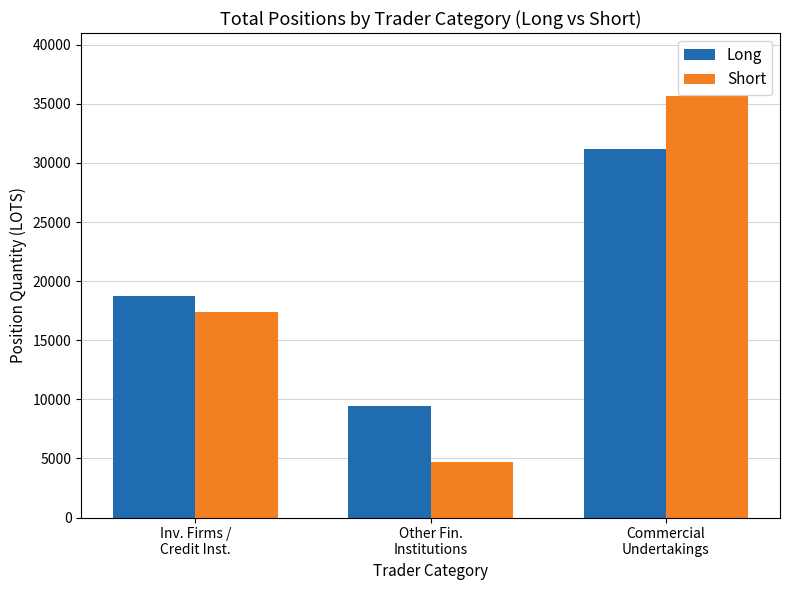

Rank the categories by Short value from lowest to highest.

Other Fin.
Institutions, Inv. Firms /
Credit Inst., Commercial
Undertakings